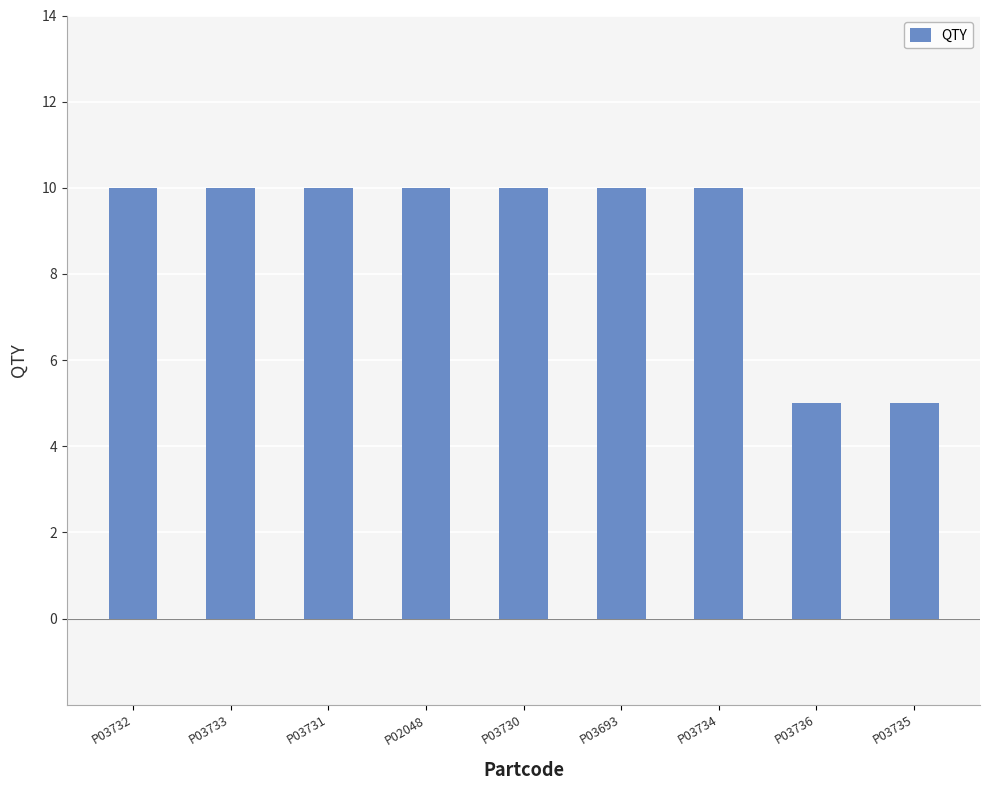

What is the label of the 9th bar from the right?

P03732